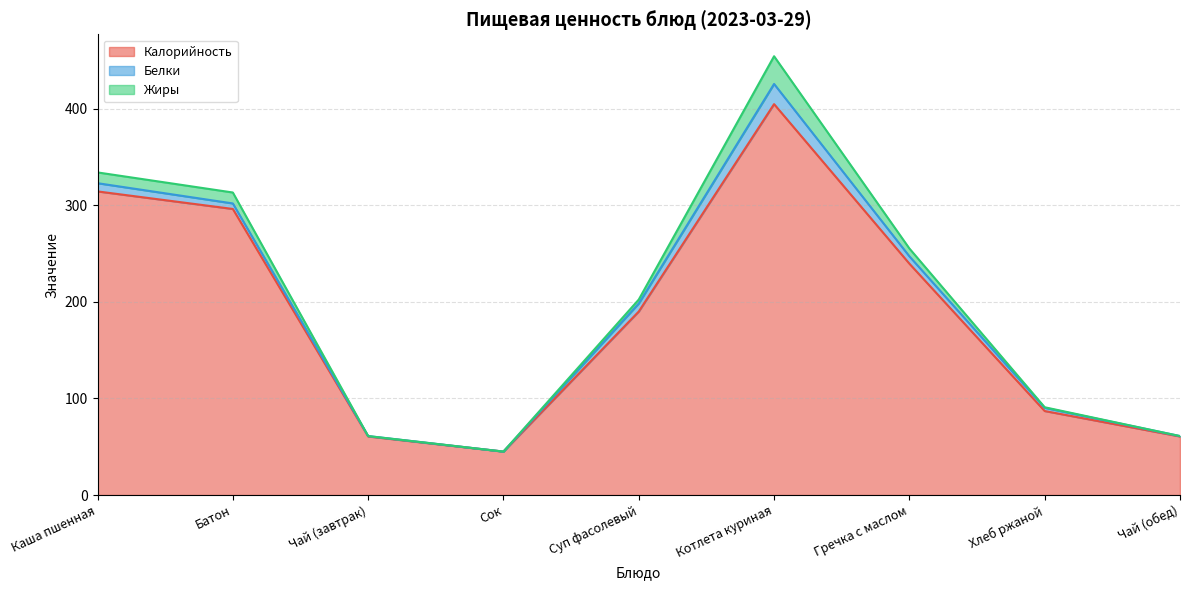

At which label does Белки reach its peak?

Котлета куриная